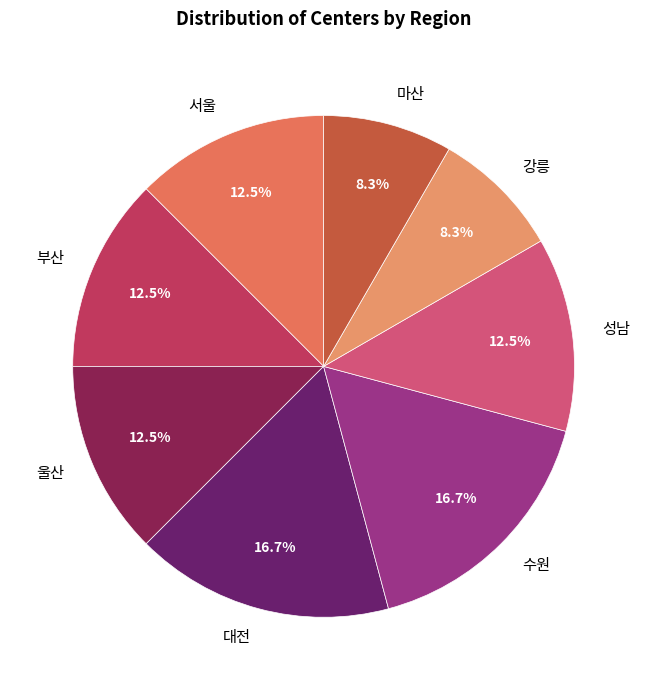

The 마산 slice represents 1% of the pie. True or false?

False